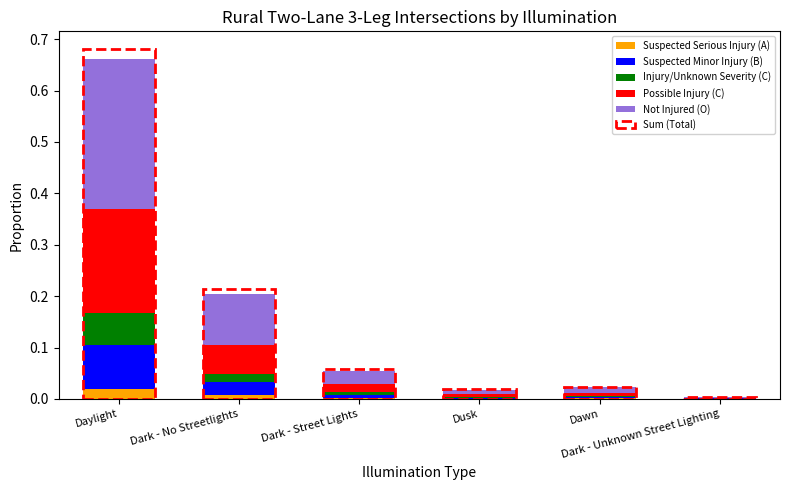

At which label does Suspected Serious Injury (A) reach its minimum?

Dark - Unknown Street Lighting